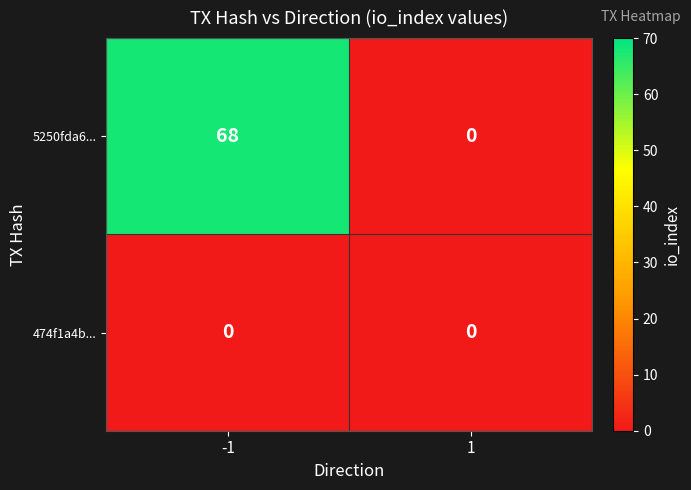

What is the greatest value displayed?

68